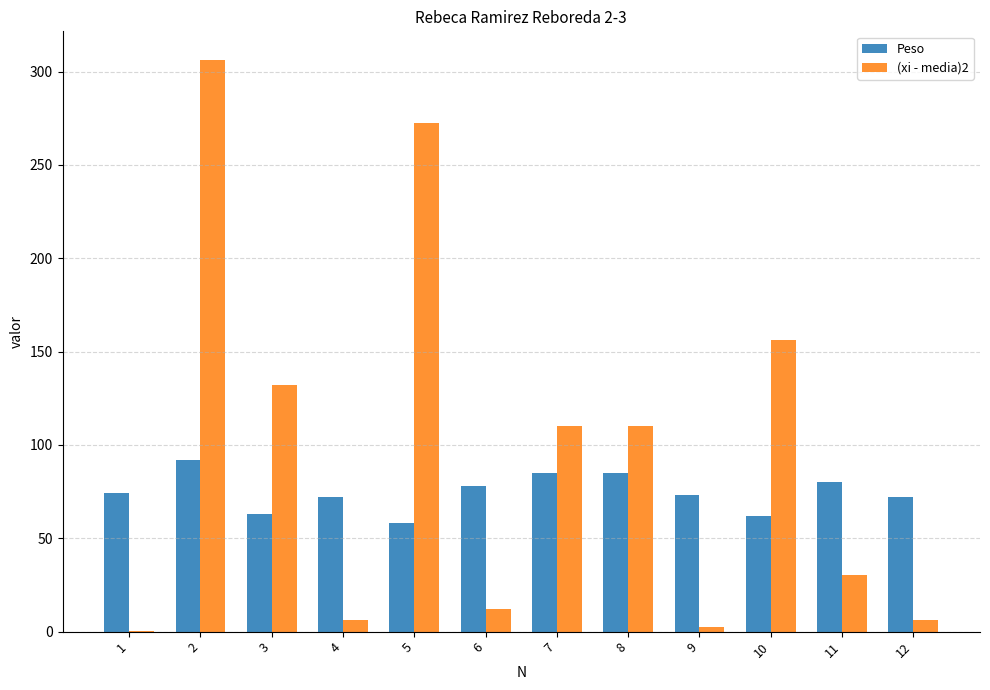

What is the difference between the Peso values at 11 and 1?

6.0